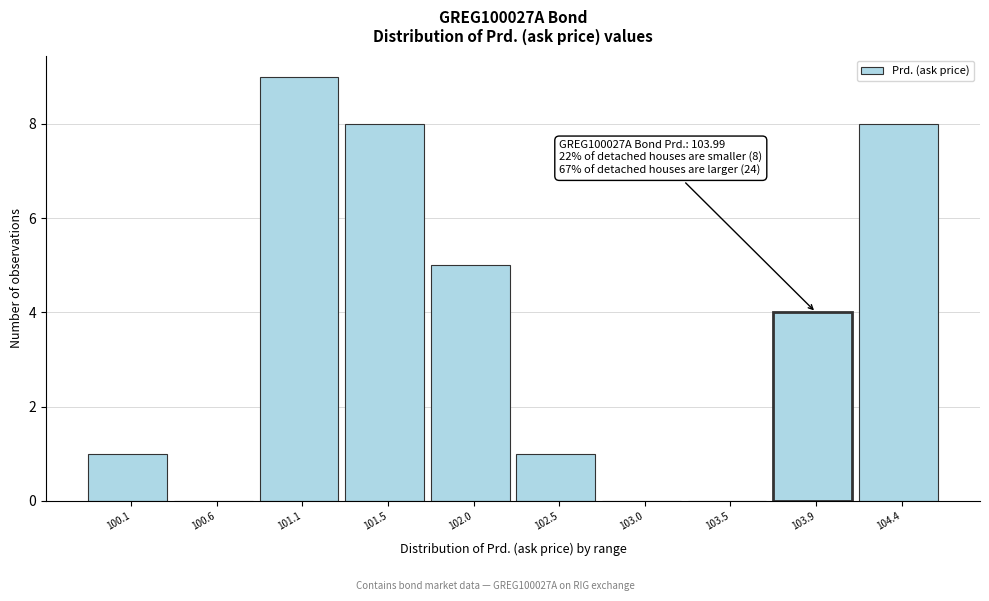

Which range on the x-axis has the tallest bar?

100.80 to 101.30